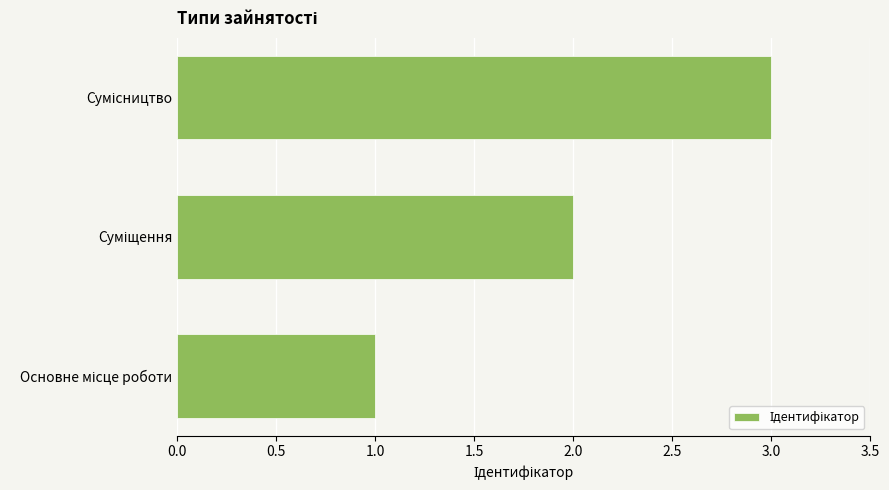

Does the chart contain stacked bars?

No